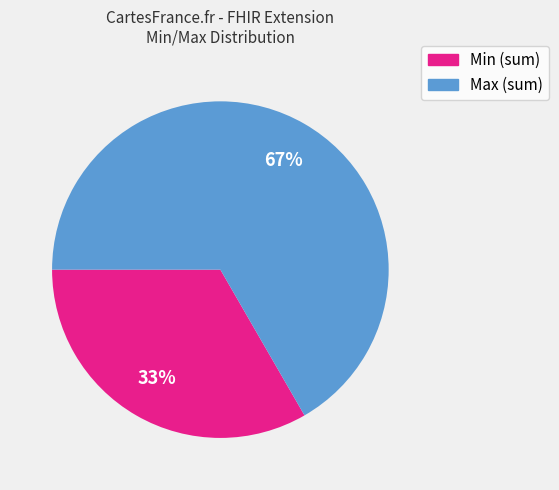

To the nearest percent, what is the average slice percentage?

50%